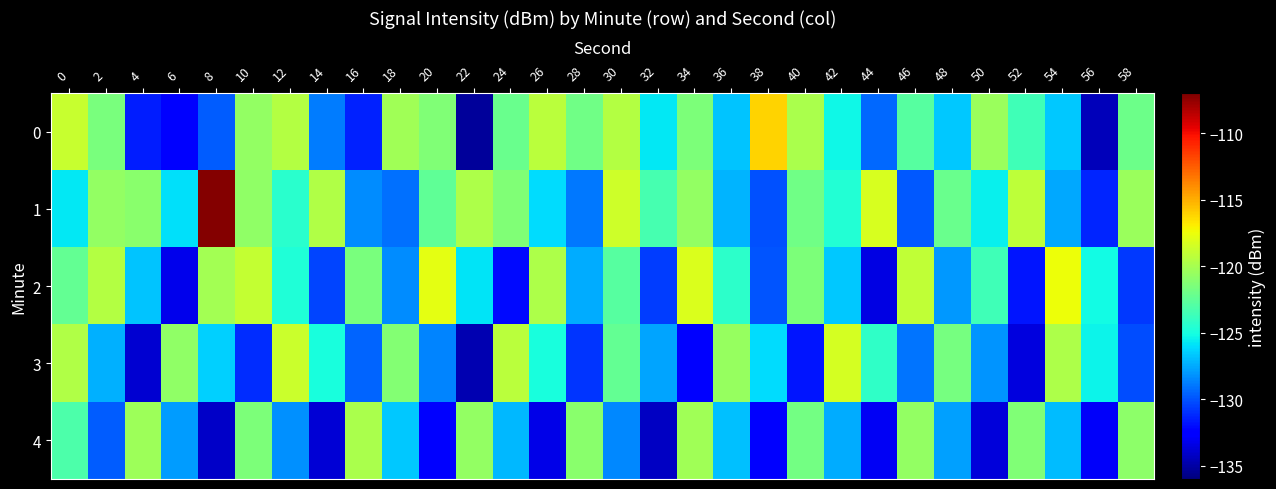

Reading left to right, list all the values displayed in this chart.

0: 0=-118.9	2=-121.5	4=-131.5	6=-132.7	8=-129.7	10=-120.6	12=-119.6	14=-128.9	16=-131.4	18=-120.2	20=-121.3	22=-135.2	24=-122.1	26=-119.3	28=-121.9	30=-119.5	32=-125.7	34=-121.4	36=-126.8	38=-116.1	40=-119.8	42=-125.3	44=-129.4	46=-122.8	48=-126.6	50=-120.5	52=-123.6	54=-126.6	56=-134.4	58=-122.0
1: 0=-125.7	2=-120.6	4=-120.9	6=-125.9	8=-107.2	10=-120.8	12=-124.4	14=-119.6	16=-128.4	18=-129.1	20=-122.5	22=-119.8	24=-121.3	26=-126.1	28=-128.9	30=-118.6	32=-123.4	34=-120.7	36=-127.2	38=-130.1	40=-121.9	42=-124.6	44=-118.3	46=-129.8	48=-122.1	50=-125.5	52=-119.2	54=-127.6	56=-131.3	58=-120.4
2: 0=-122.3	2=-119.5	4=-126.8	6=-133.2	8=-120.1	10=-118.9	12=-124.7	14=-130.4	16=-121.6	18=-128.3	20=-117.8	22=-125.9	24=-132.1	26=-119.7	28=-127.4	30=-122.8	32=-130.6	34=-118.2	36=-124.3	38=-129.9	40=-121.4	42=-126.7	44=-133.5	46=-119.1	48=-128.0	50=-123.6	52=-131.8	54=-117.5	56=-125.2	58=-130.7
3: 0=-119.6	2=-127.3	4=-133.9	6=-120.8	8=-126.4	10=-131.1	12=-118.7	14=-124.9	16=-129.5	18=-121.2	20=-128.6	22=-134.7	24=-119.3	26=-125.0	28=-130.8	30=-122.4	32=-127.7	34=-132.3	36=-120.5	38=-126.1	40=-131.7	42=-118.4	44=-124.2	46=-129.0	48=-121.7	50=-128.1	52=-133.6	54=-119.8	56=-125.4	58=-130.2
4: 0=-123.1	2=-129.7	4=-120.3	6=-127.9	8=-134.1	10=-121.5	12=-128.2	14=-133.8	16=-119.9	18=-126.6	20=-132.4	22=-120.7	24=-127.1	26=-133.3	28=-121.0	30=-128.5	32=-134.3	34=-120.2	36=-126.9	38=-132.7	40=-121.8	42=-127.5	44=-133.0	46=-120.6	48=-127.8	50=-133.7	52=-121.3	54=-127.0	56=-132.9	58=-120.9